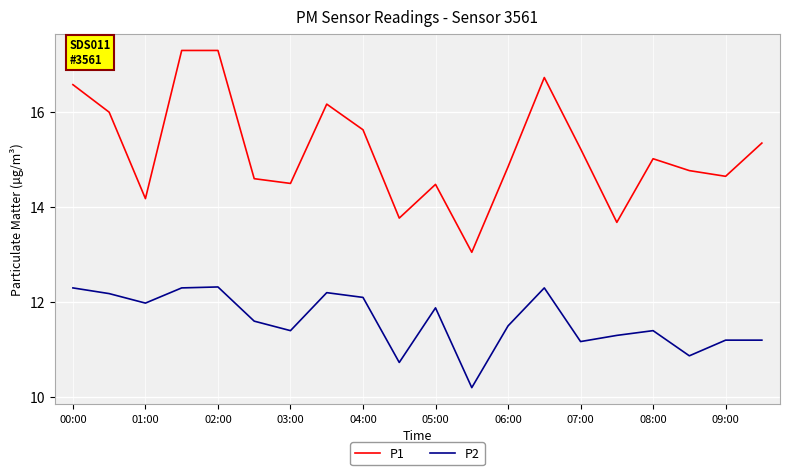

Rank the series by their average value, from highest to lowest.

P1, P2